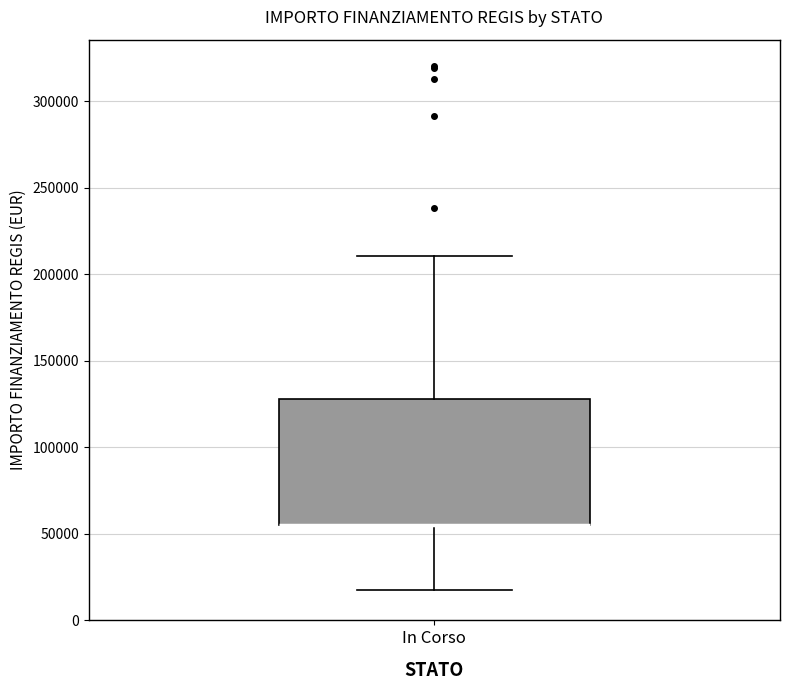

Where does the lower whisker of the box for In Corso end on the y-axis? The values are not printed on the chart, so give them approximately, as read against the axis.

20000